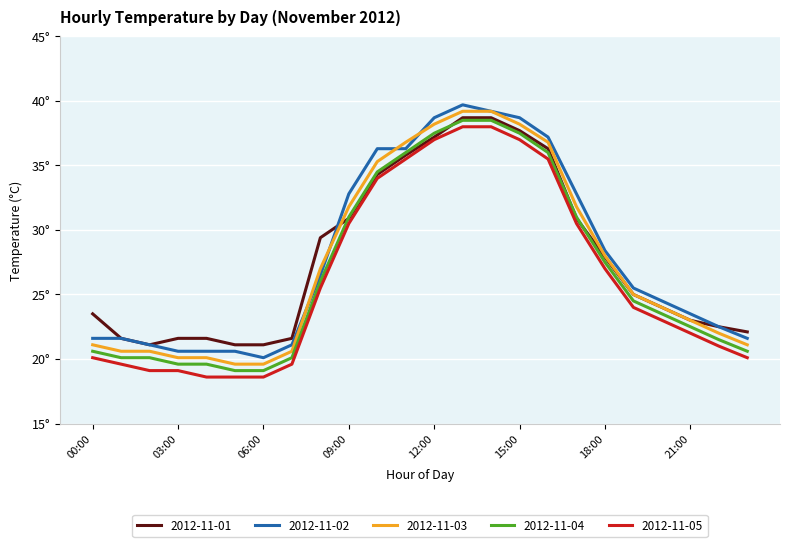

Which series has the largest total across all categories?

2012-11-02